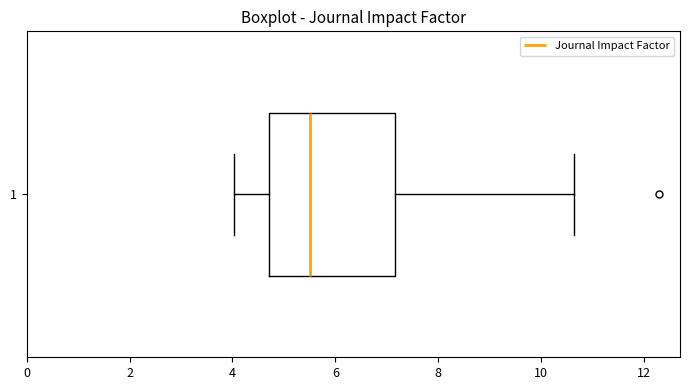

Read this box plot against the x-axis: the position of the median line, the range covered by the box, and the ends of both whiskers. The values are not printed on the chart, so give them approximately, as read against the axis.

median 5.6, box 4.8 to 7.2, whiskers 4.0 to 10.6